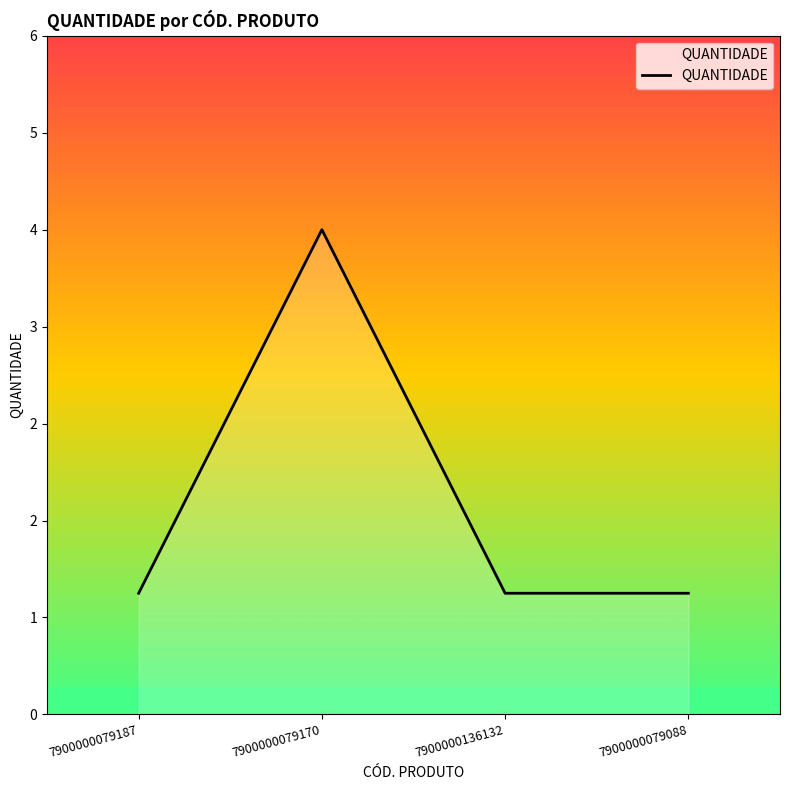

How many interior local peaks (higher than both neighbors) does the data have?

1